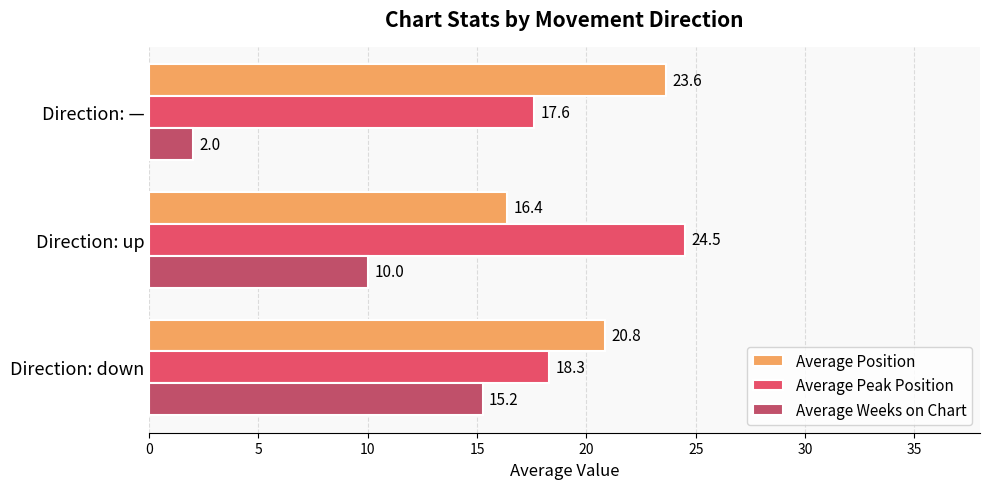

Rank the series by their maximum value, from highest to lowest.

Average Peak Position, Average Position, Average Weeks on Chart